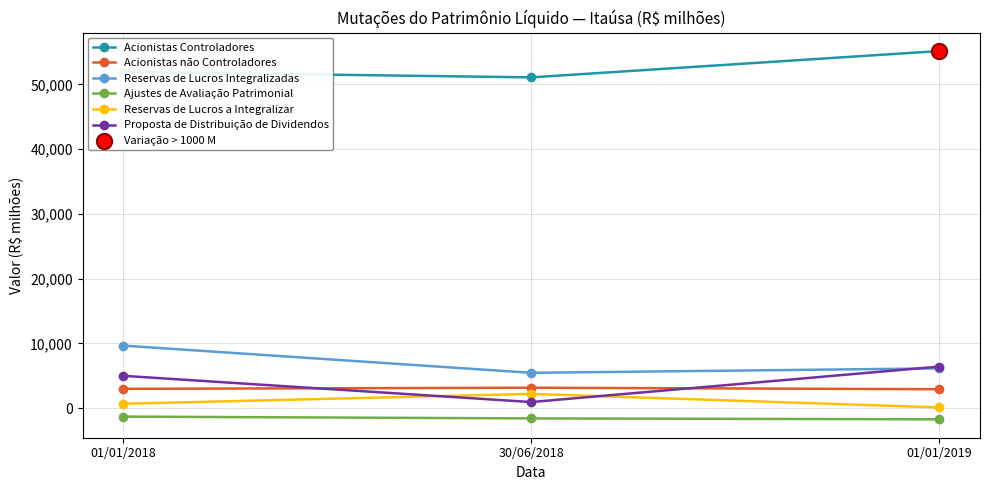

Is the value of Reservas de Lucros a Integralizar at 01/01/2018 greater than the value of Acionistas Controladores at 01/01/2019?

No